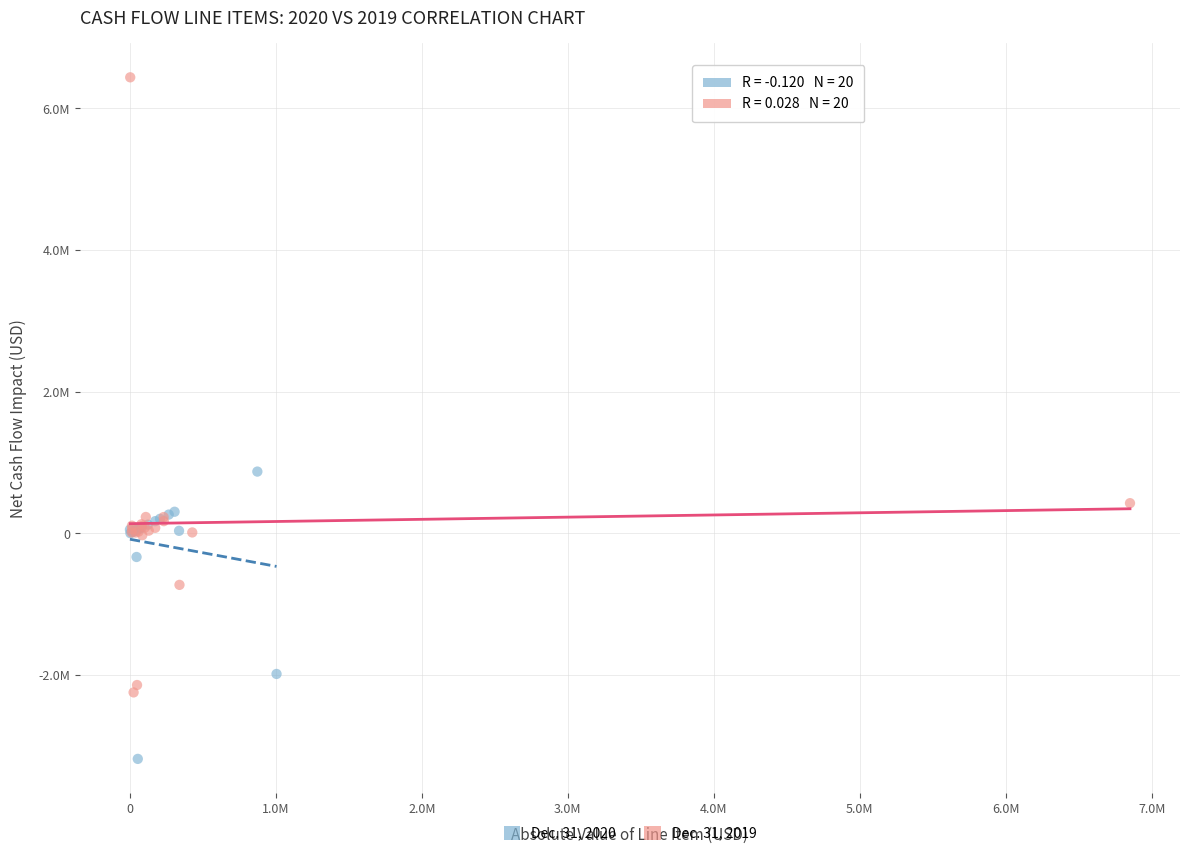

Which series has the largest Y range (max minus min)?

Dec. 31, 2019